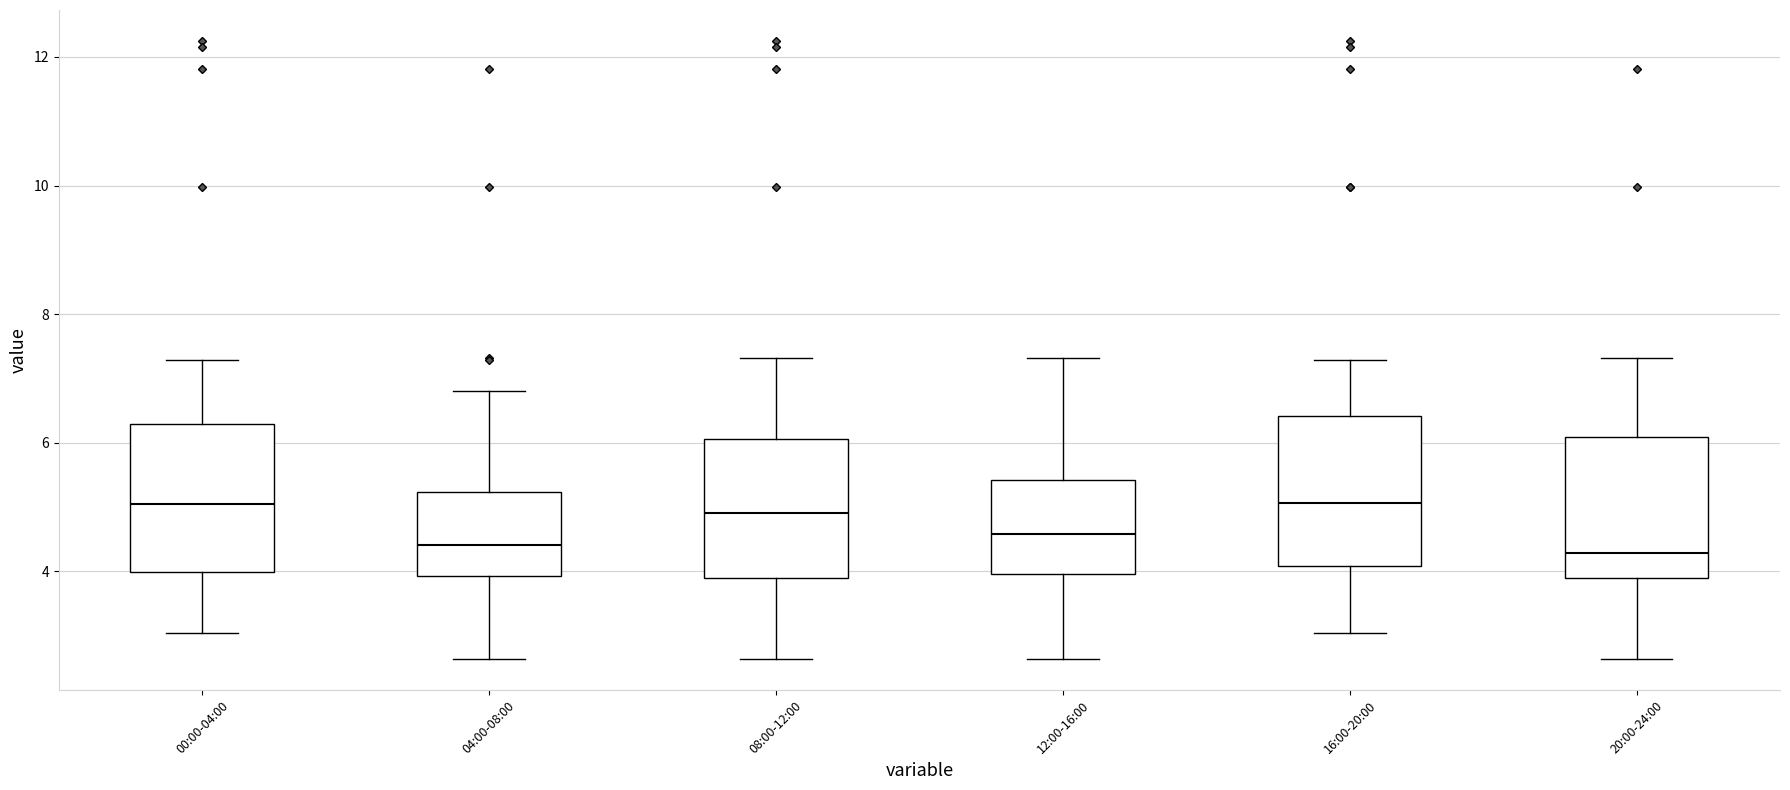

Where is the upper edge of the box for 08:00-12:00 on the y-axis? The values are not printed on the chart, so give them approximately, as read against the axis.

6.0